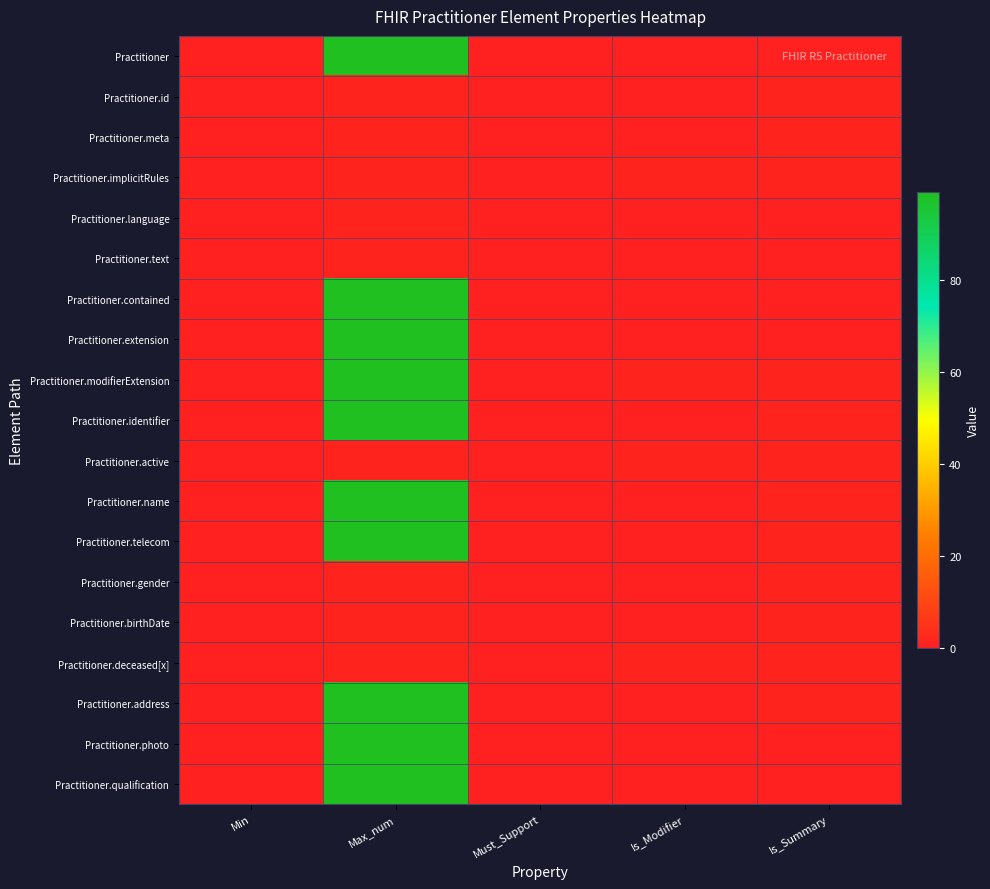

At how many categories does at least one series exceed 36?

1